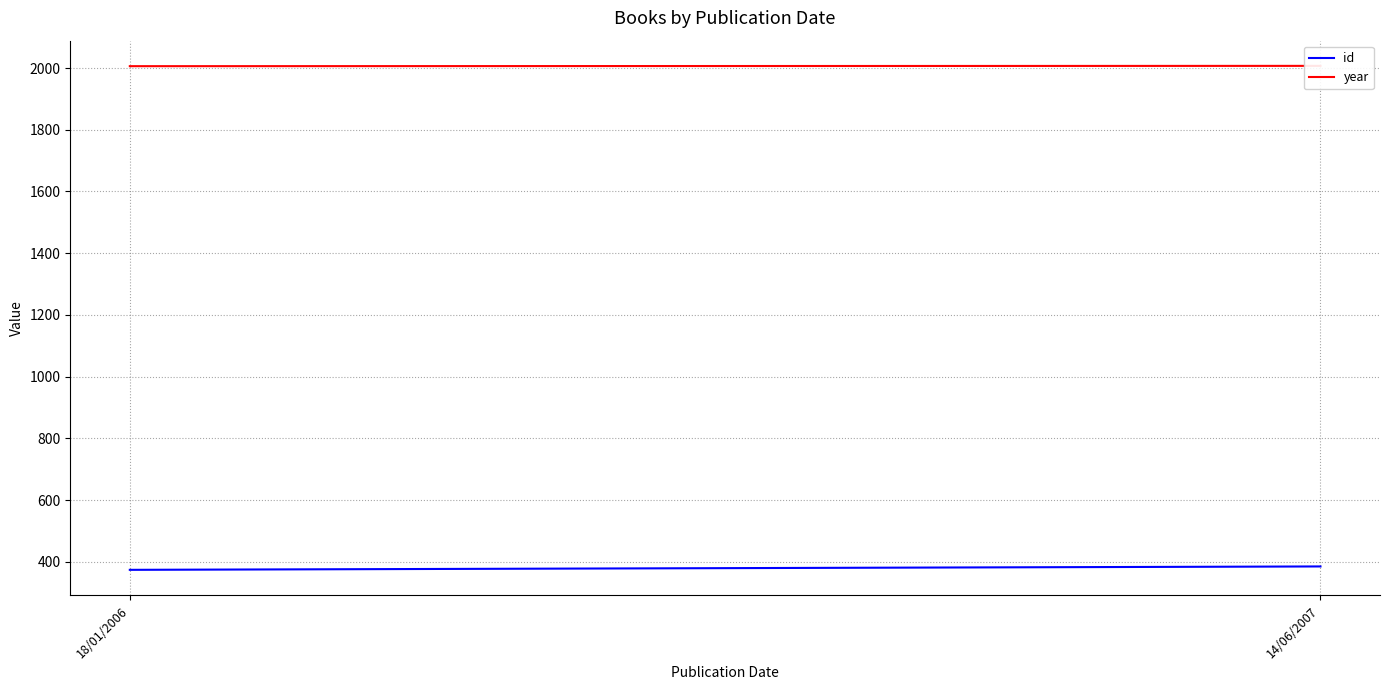

True or false: id has a value of 385 at 14/06/2007.

True